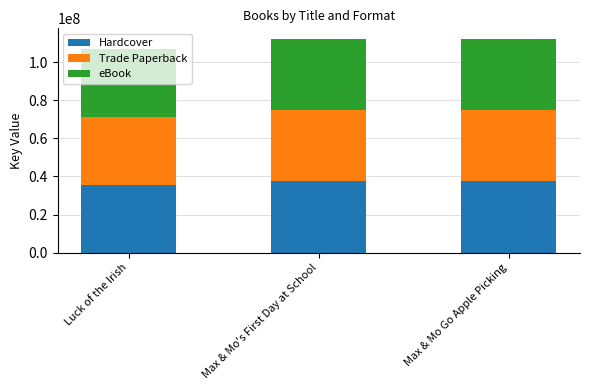

What value does the Hardcover series have at Luck of the Irish?

35590980